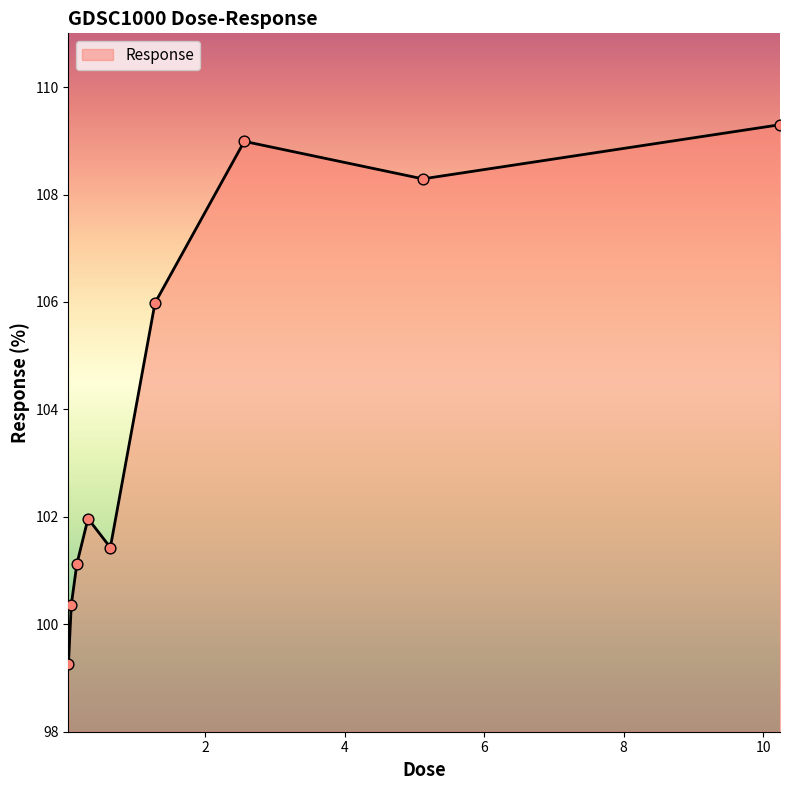

What is the maximum value shown in the chart?

109.3